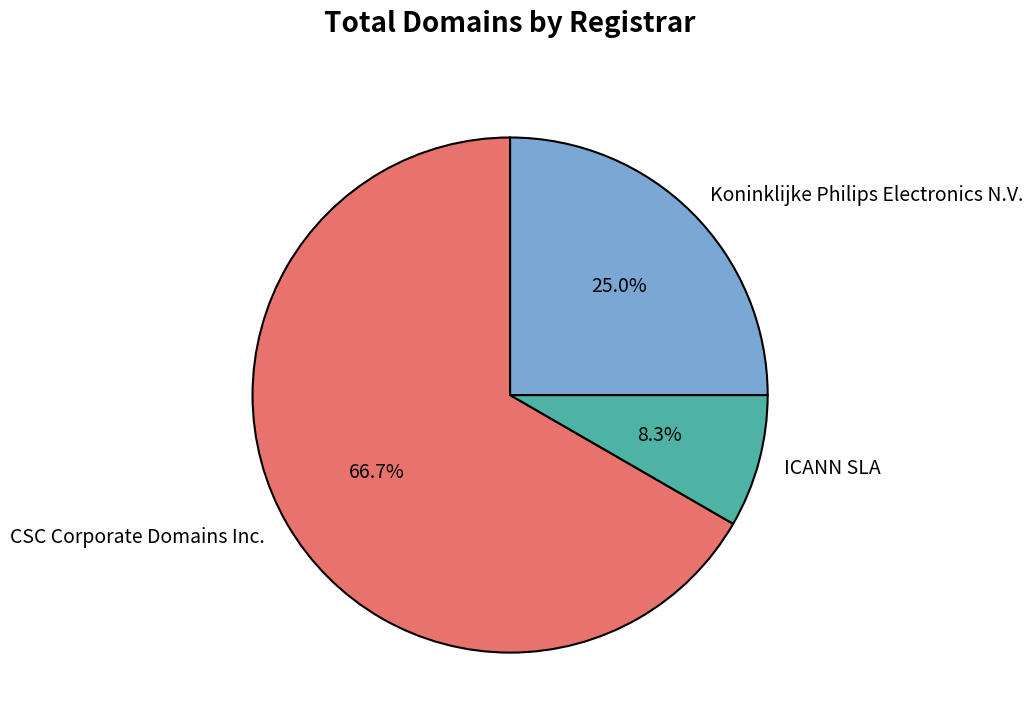

What is the majority slice?

CSC Corporate Domains Inc.